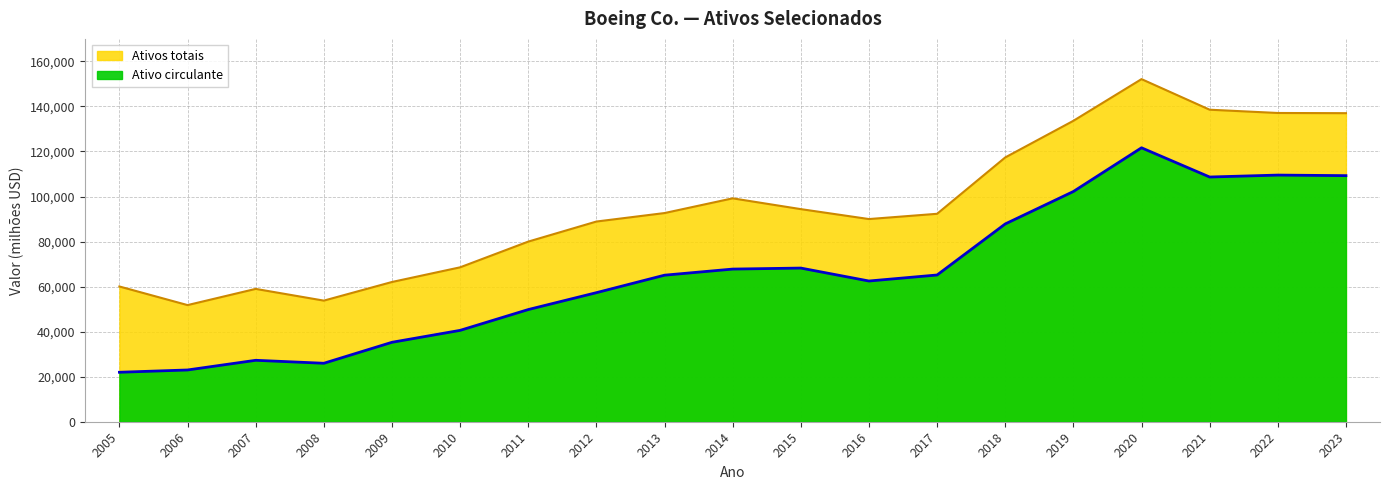

List the series in order of their overall mean, lowest first.

Ativo circulante, Ativos totais